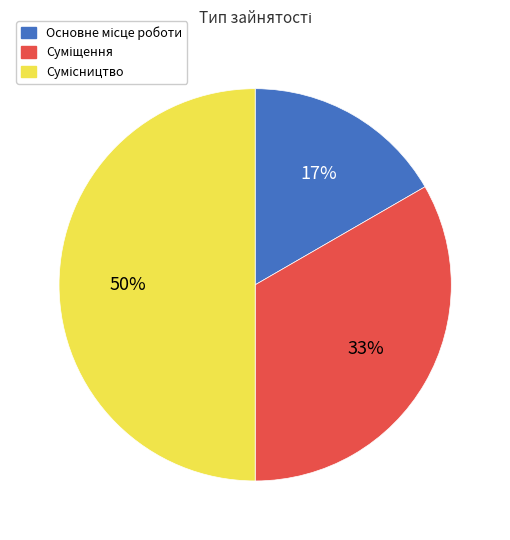

To the nearest percent, what is the difference between the largest and smallest slice percentages?

33%